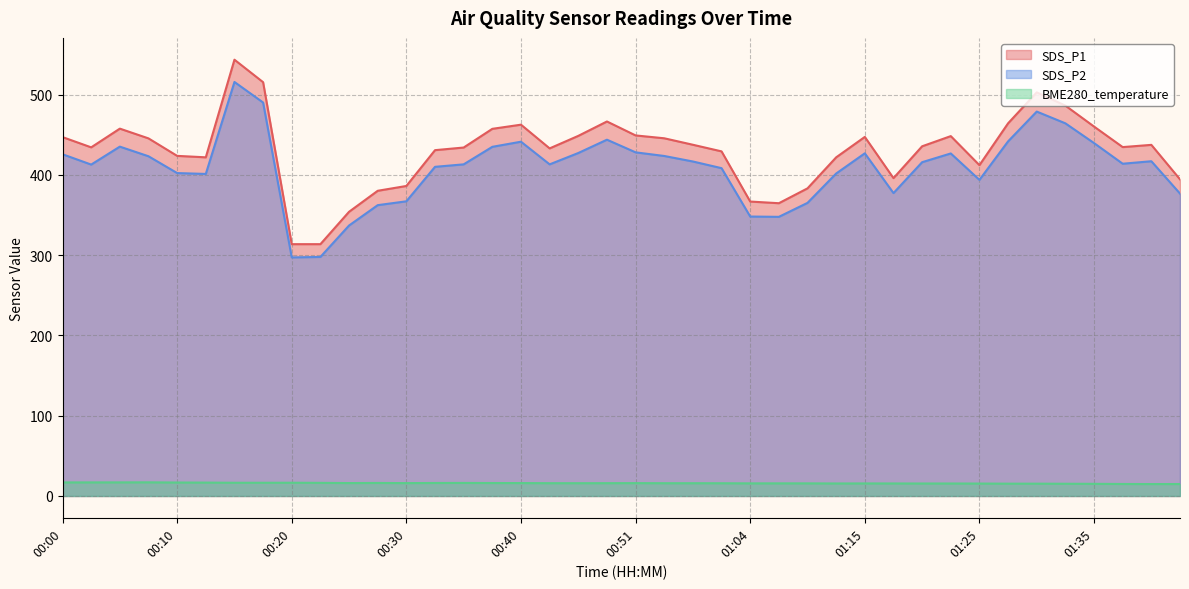

True or false: BME280_temperature and SDS_P2 cross at least once.

False